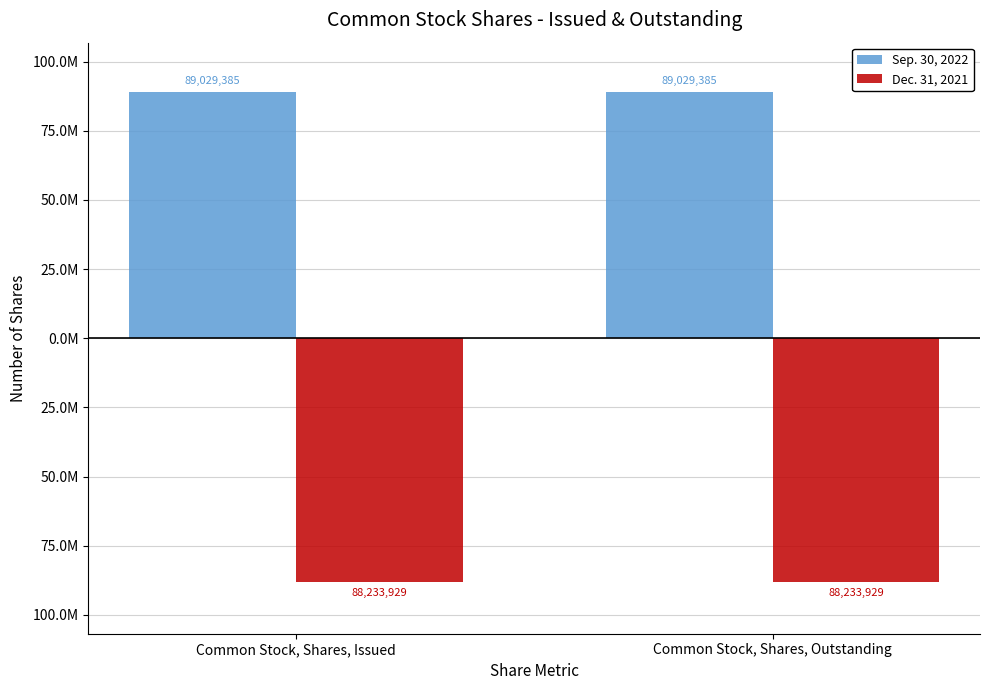

What is the spread (max minus min) of values at Common Stock, Shares, Outstanding?

177263314